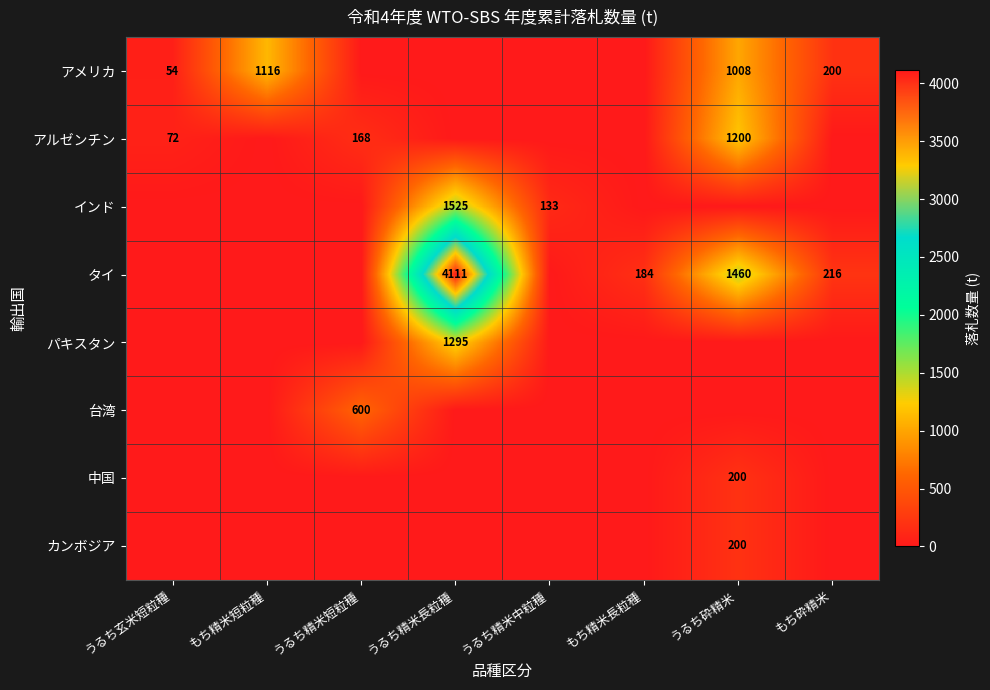

True or false: 中国 has a value of 349 at うるち砕精米.

False